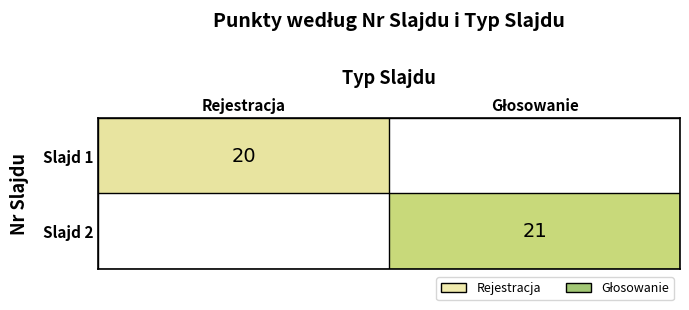

Which label corresponds to the smallest value in the chart?

Głosowanie